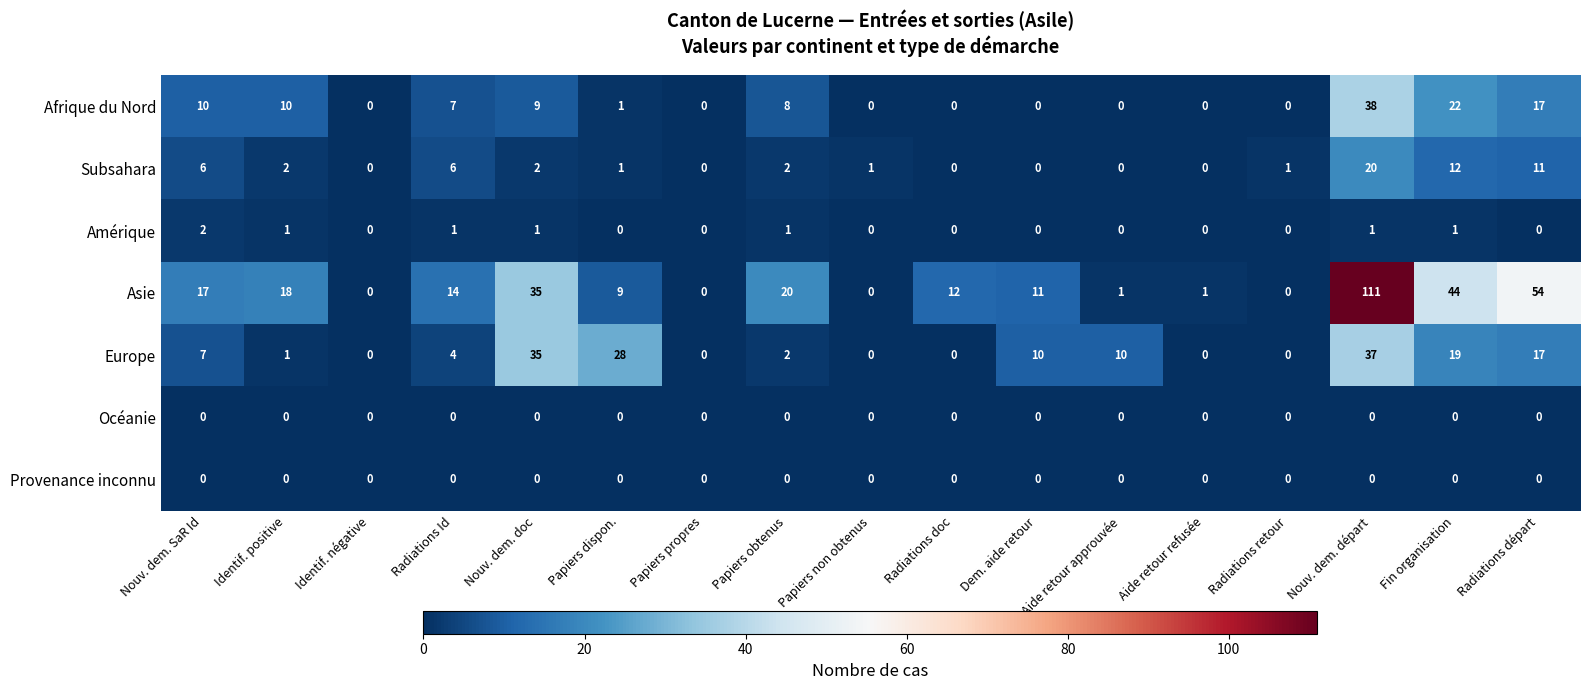

Which series has the largest total across all categories?

Asie